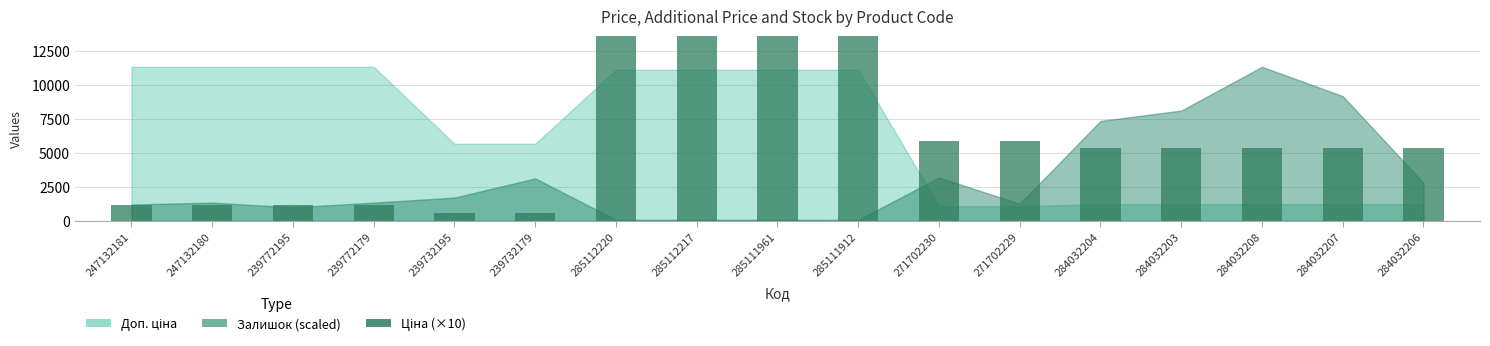

Where is the data nearest to the value 55851?

271702230